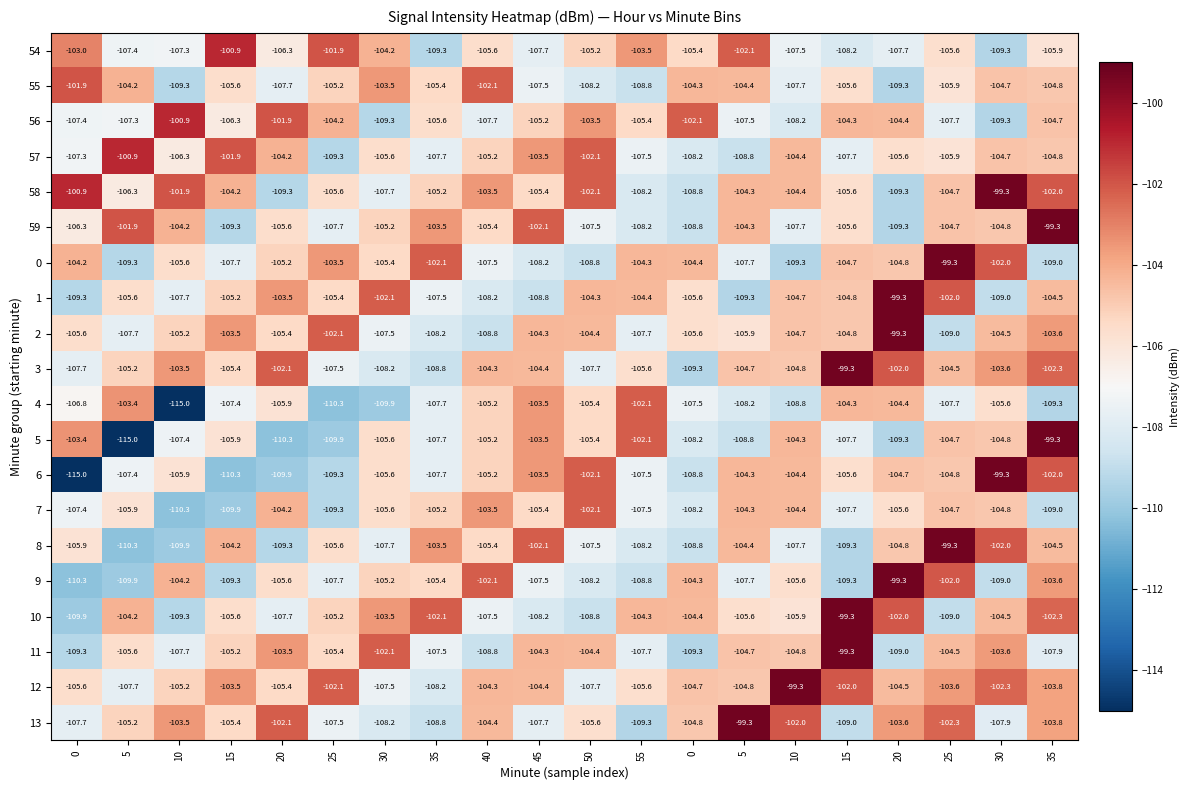

How many distinct data groups are displayed?

20